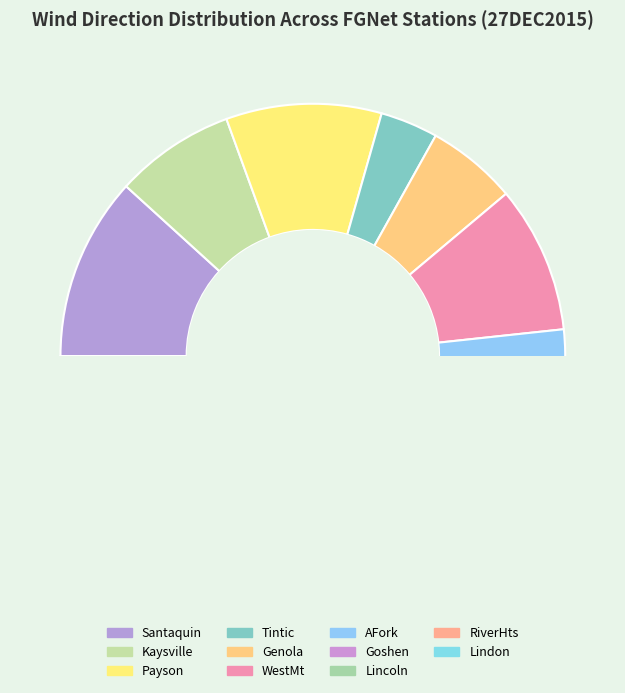

What is the change in value from Lincoln to Lindon?

-45